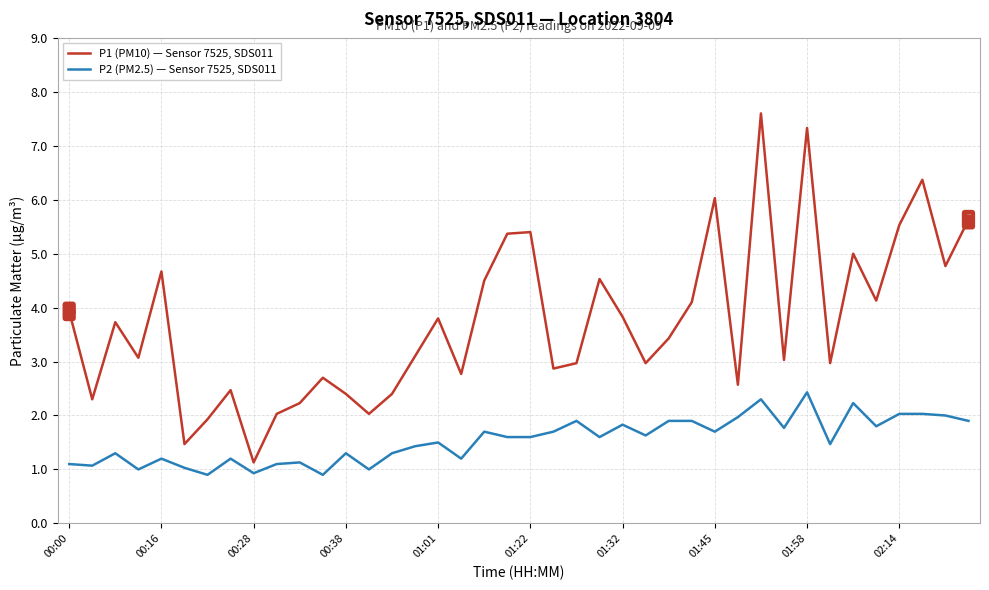

What is the maximum value shown in the chart?

7.6